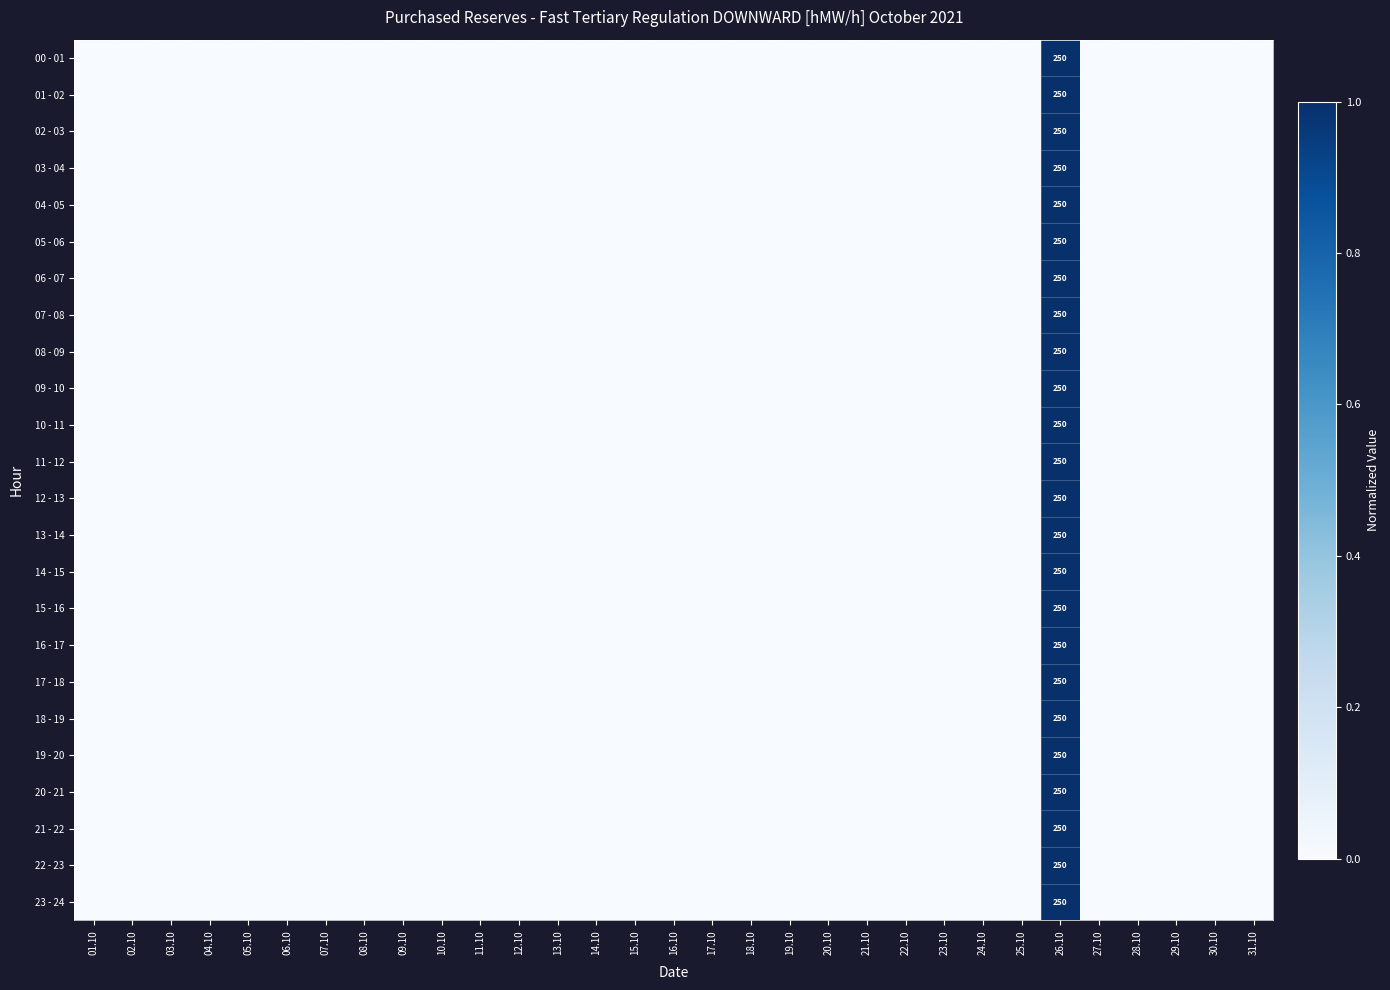

True or false: 02 - 03 has a value of 127 at 26.10.

False